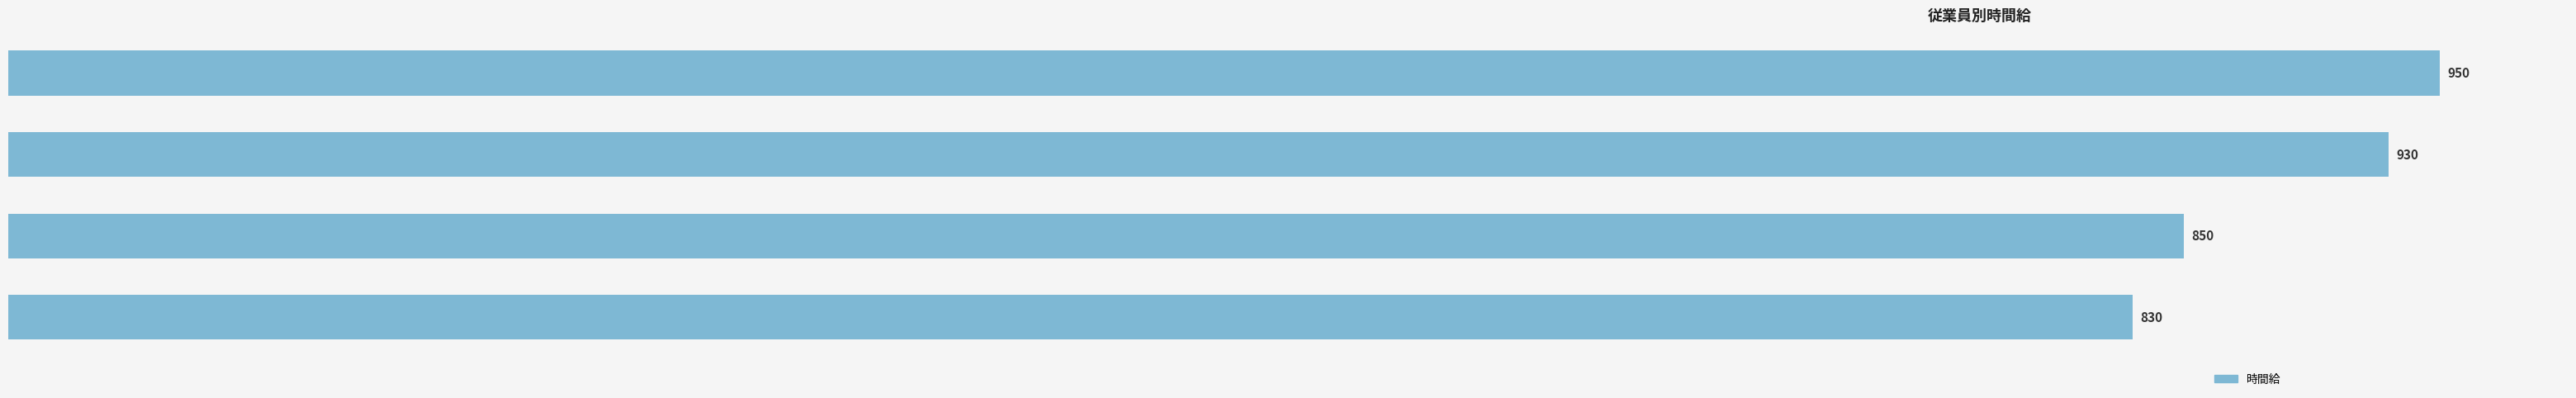

What value does the data have at 太川　たかし, to the nearest 10?

830